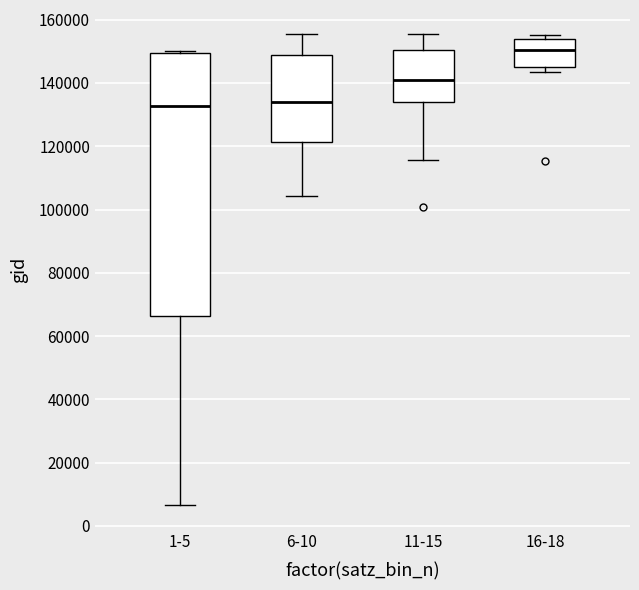

Reading left to right, read every box against the y-axis: the position of its median line, the range the box covers, and the ends of its whiskers. The values are not printed on the chart, so give them approximately, as read against the axis.

1-5: median 132000, box 66000 to 150000, whiskers 6000 to 150000
6-10: median 134000, box 122000 to 148000, whiskers 104000 to 156000
11-15: median 140000, box 134000 to 150000, whiskers 116000 to 156000
16-18: median 150000, box 144000 to 154000, whiskers 144000 (just below the box's lower edge) to 156000